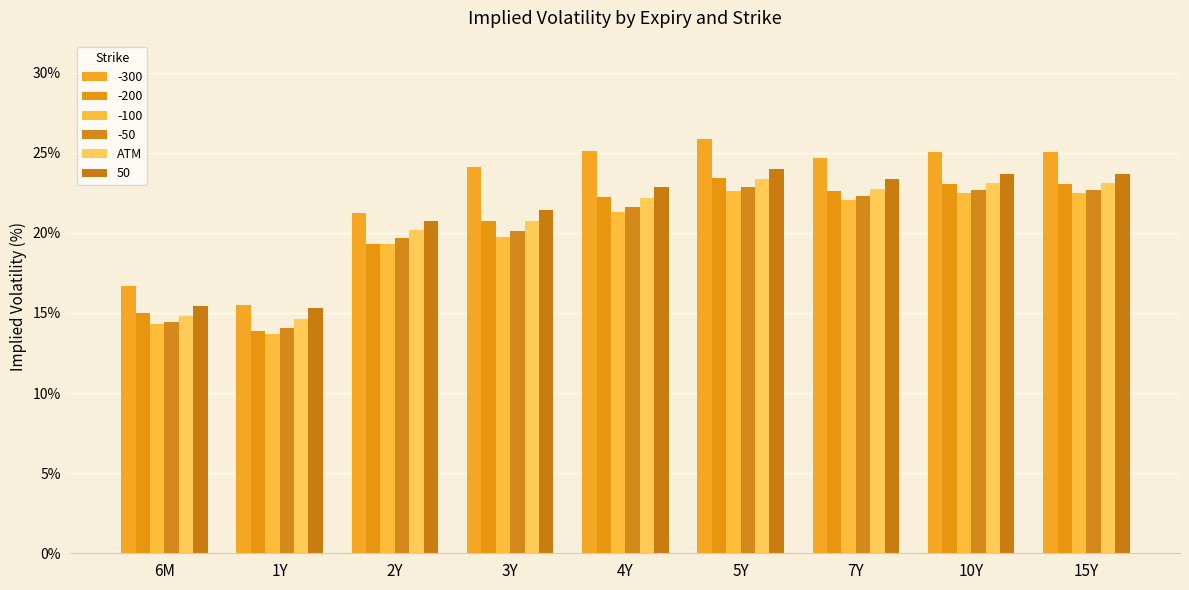

Are the bars horizontal?

No